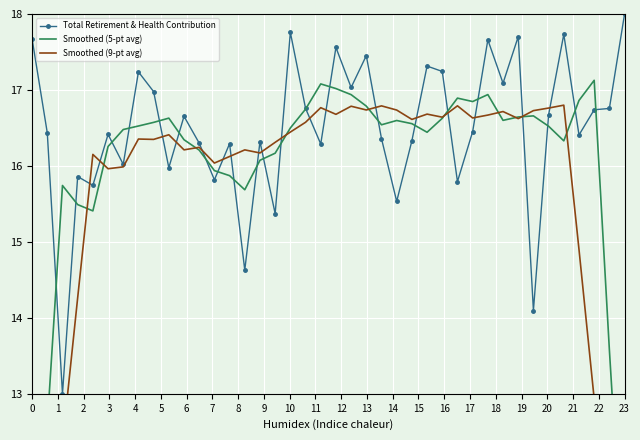

Is the value of Smoothed (9-pt avg) at 24 greater than the value of Smoothed (5-pt avg) at 6?

Yes